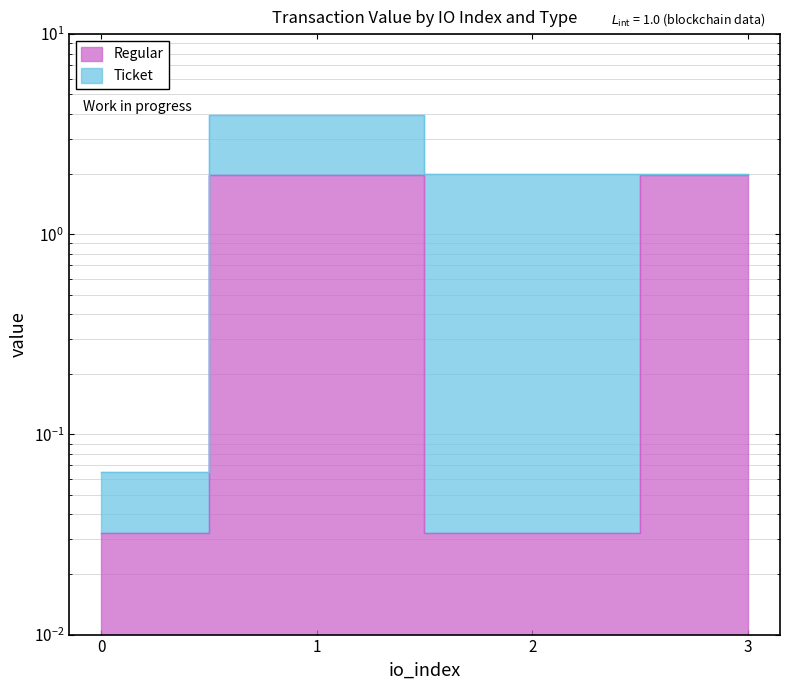

What is the sum of the values at 1 and 2?

2.0